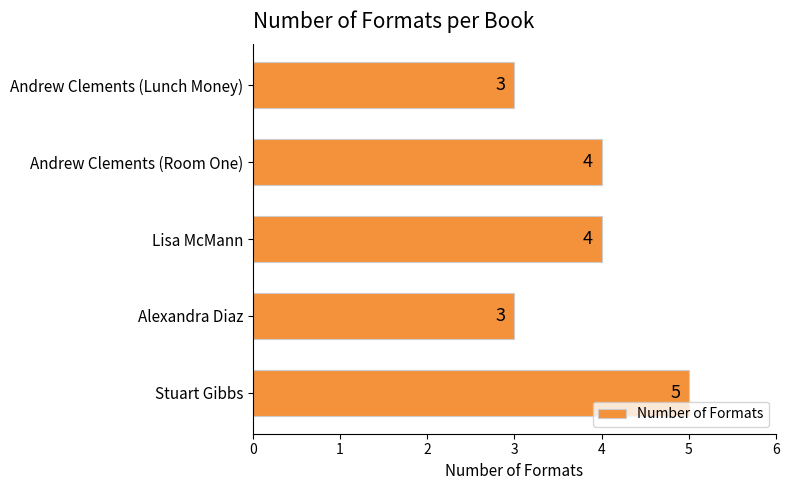

True or false: the data shows 6 at Andrew Clements (Room One).

False